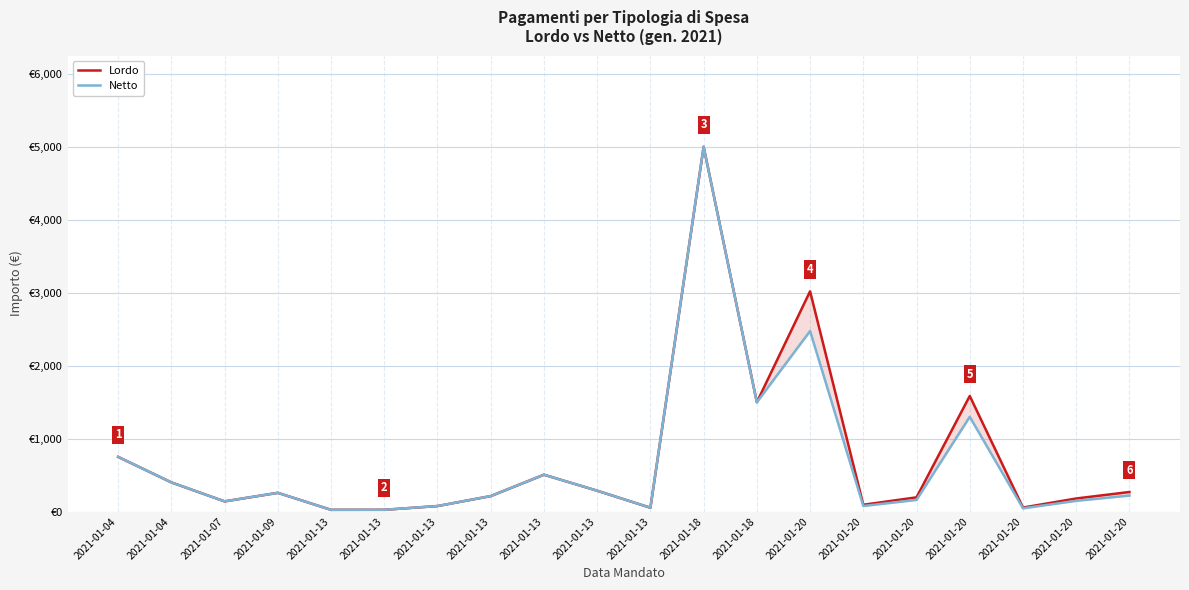

What value does the Lordo series have at 2021-01-13?

24.3